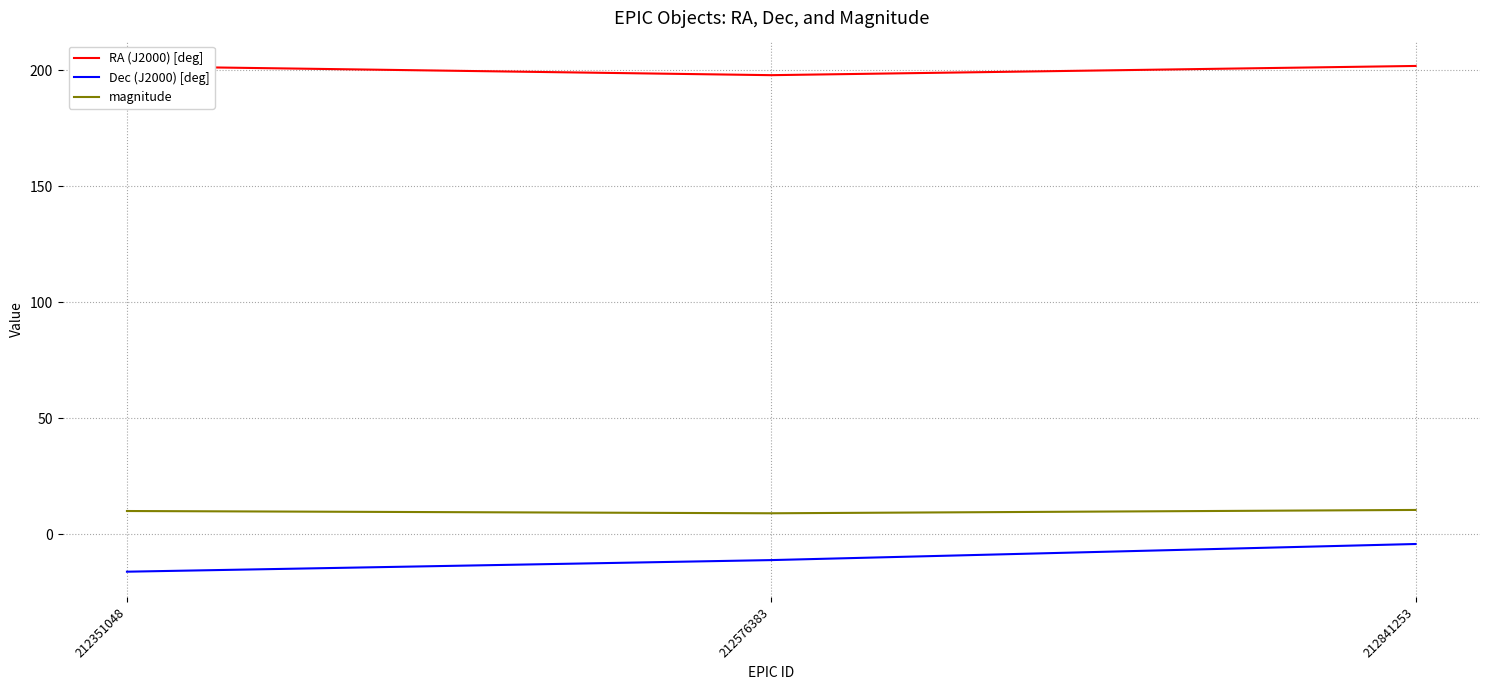

List the series in order of their peak value, highest first.

RA (J2000) [deg], magnitude, Dec (J2000) [deg]